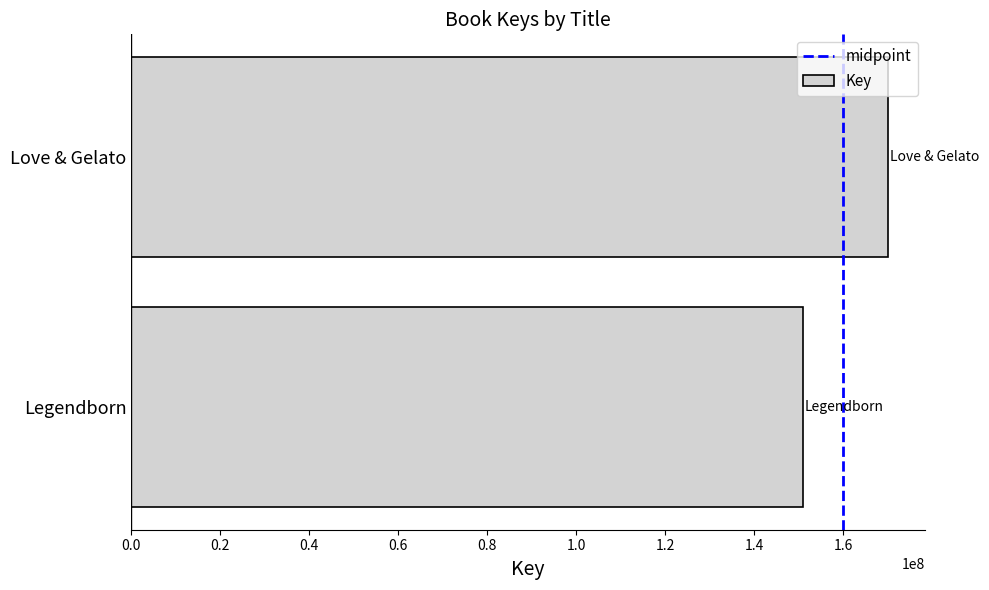

Count the number of data series in this chart.

1